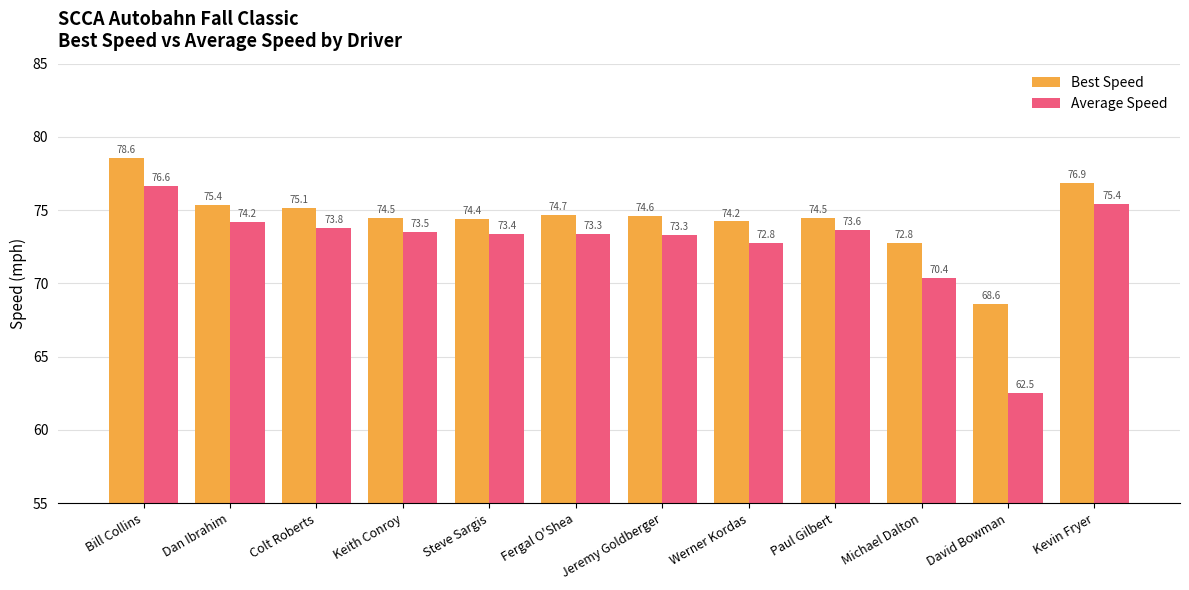

What position from the left is Dan Ibrahim?

2